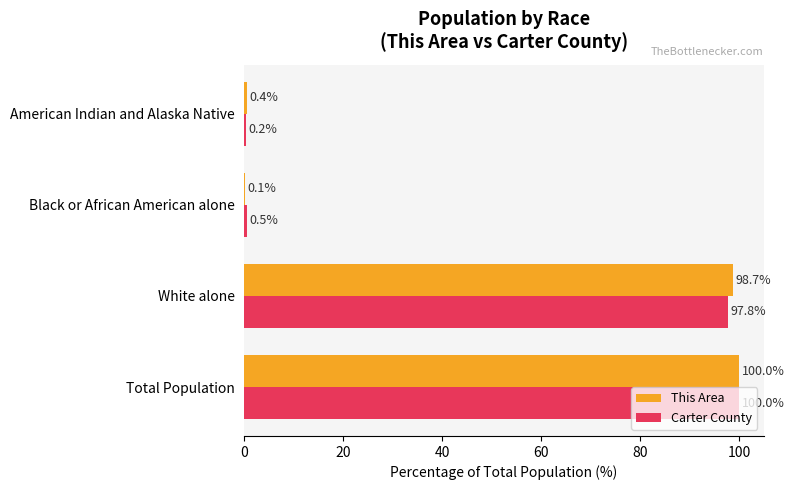

What is the average value of the Carter County series?

49.6